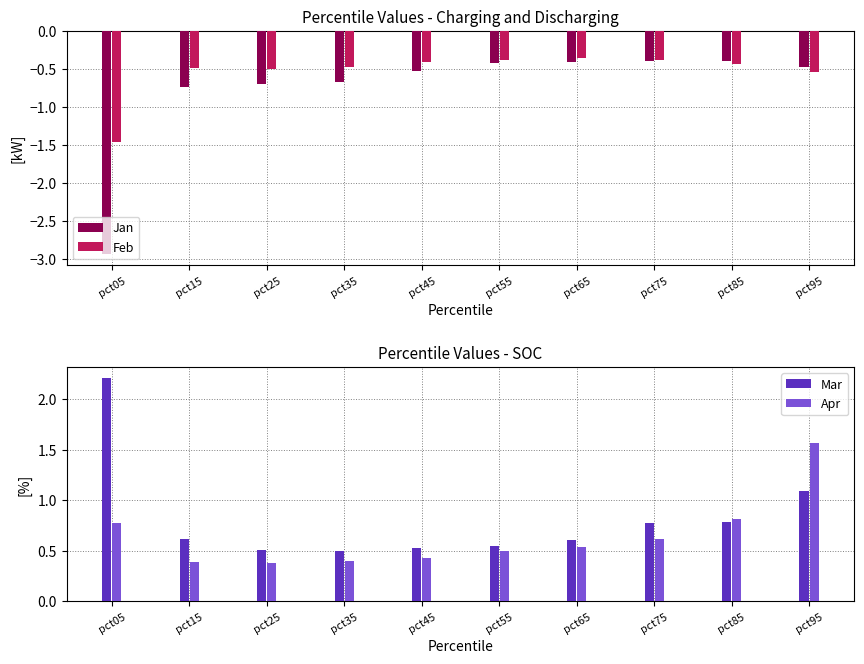

What is the lowest value of the Apr series?

0.4